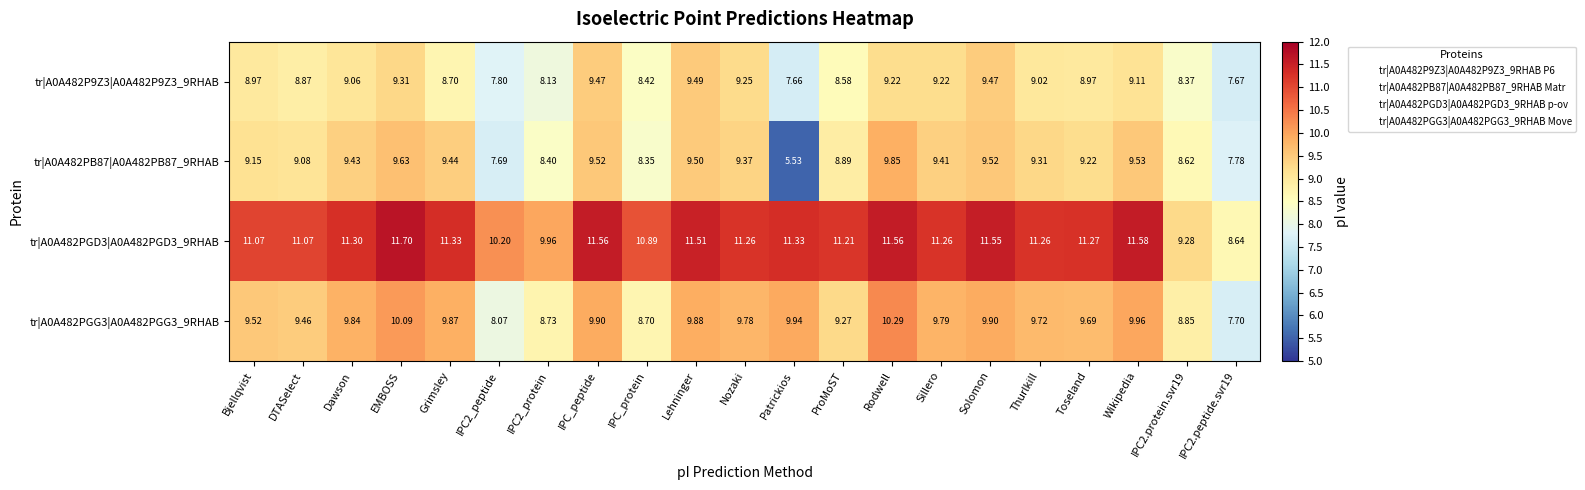

At which category does the chart reach its peak across all series?

EMBOSS